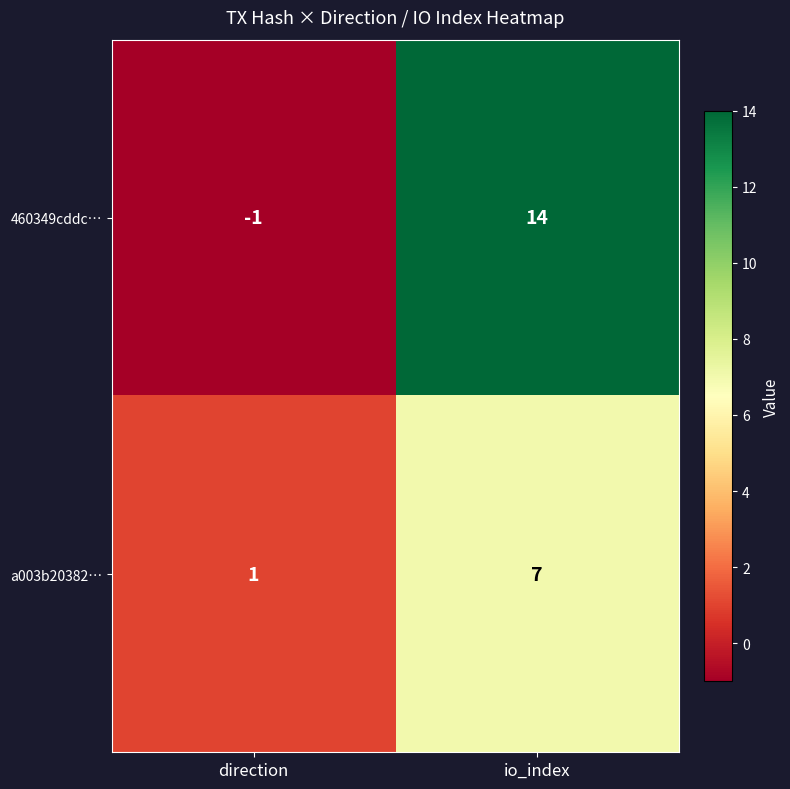

How many distinct data groups are displayed?

2